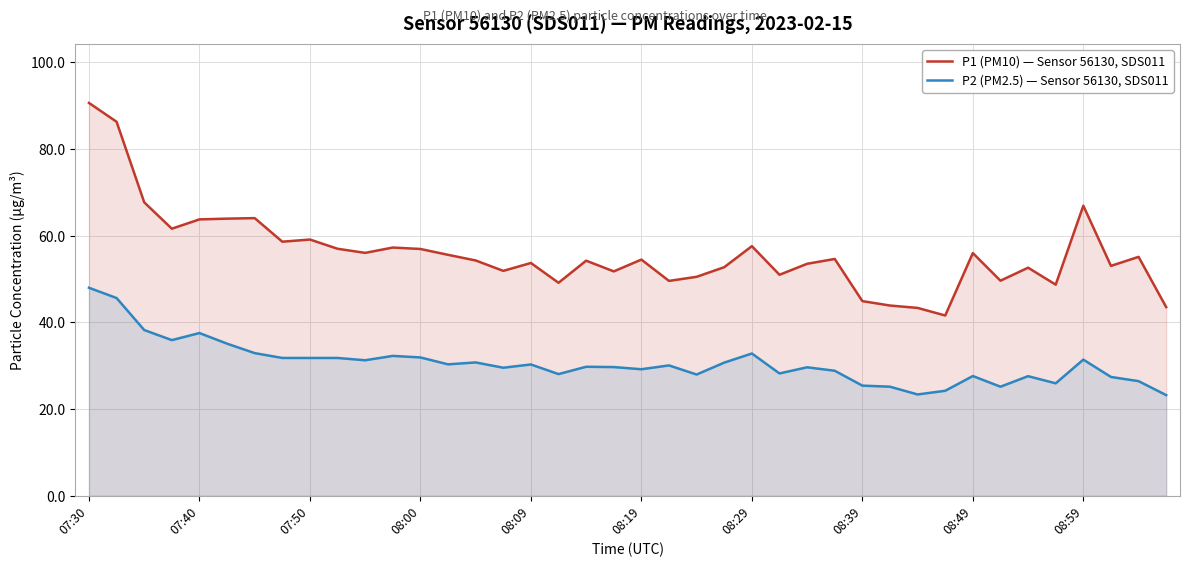

At how many categories does at least one series exceed 29?

40